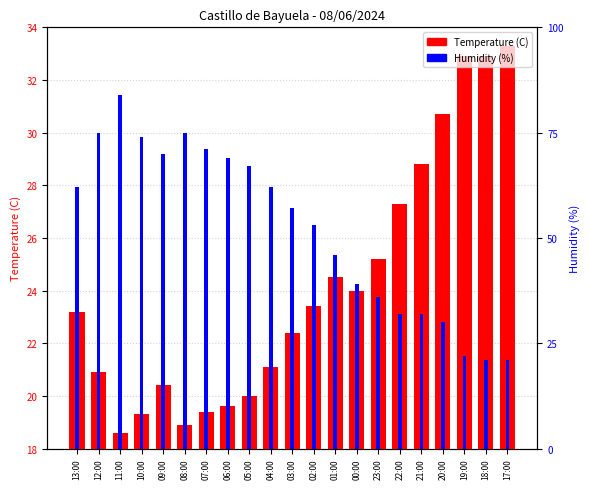

List the labels in order of Temperature (C) value, smallest first.

11:00, 08:00, 10:00, 07:00, 06:00, 05:00, 09:00, 12:00, 04:00, 03:00, 13:00, 02:00, 00:00, 01:00, 23:00, 22:00, 21:00, 20:00, 19:00, 18:00, 17:00